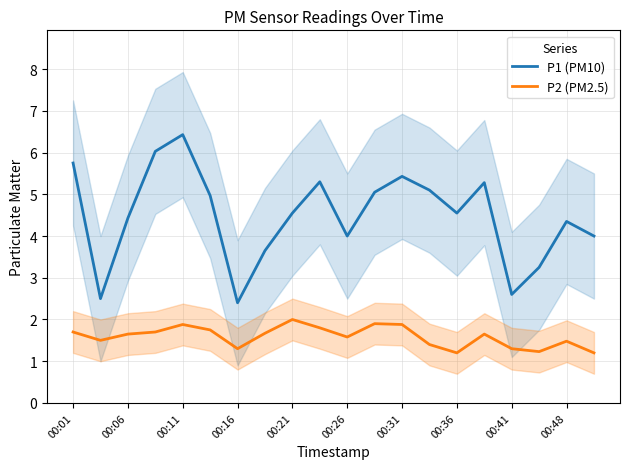

True or false: P1 (PM10) and P2 (PM2.5) intersect in this chart.

False